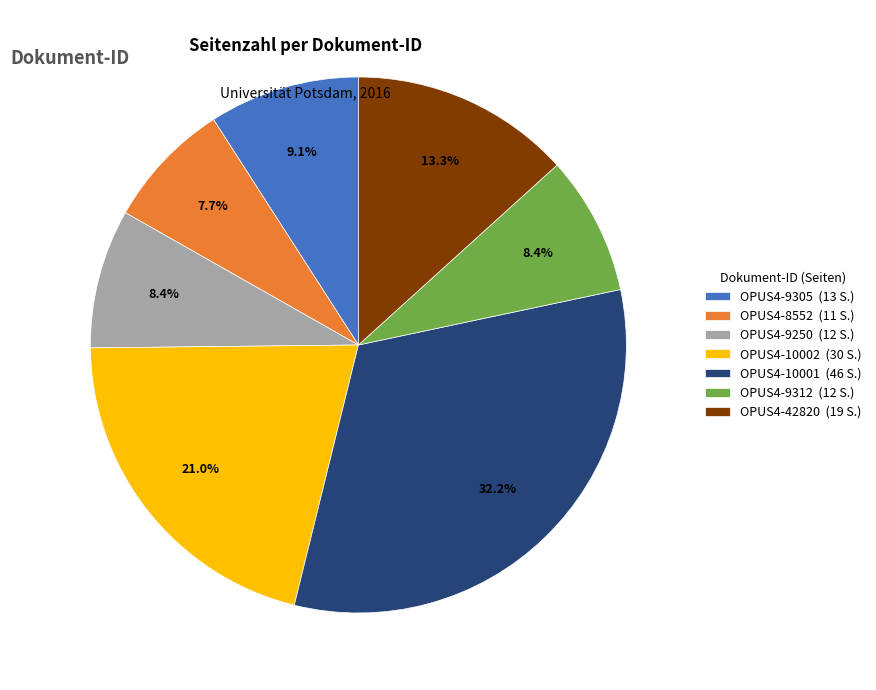

The OPUS4-10002 slice represents 16% of the pie. True or false?

False